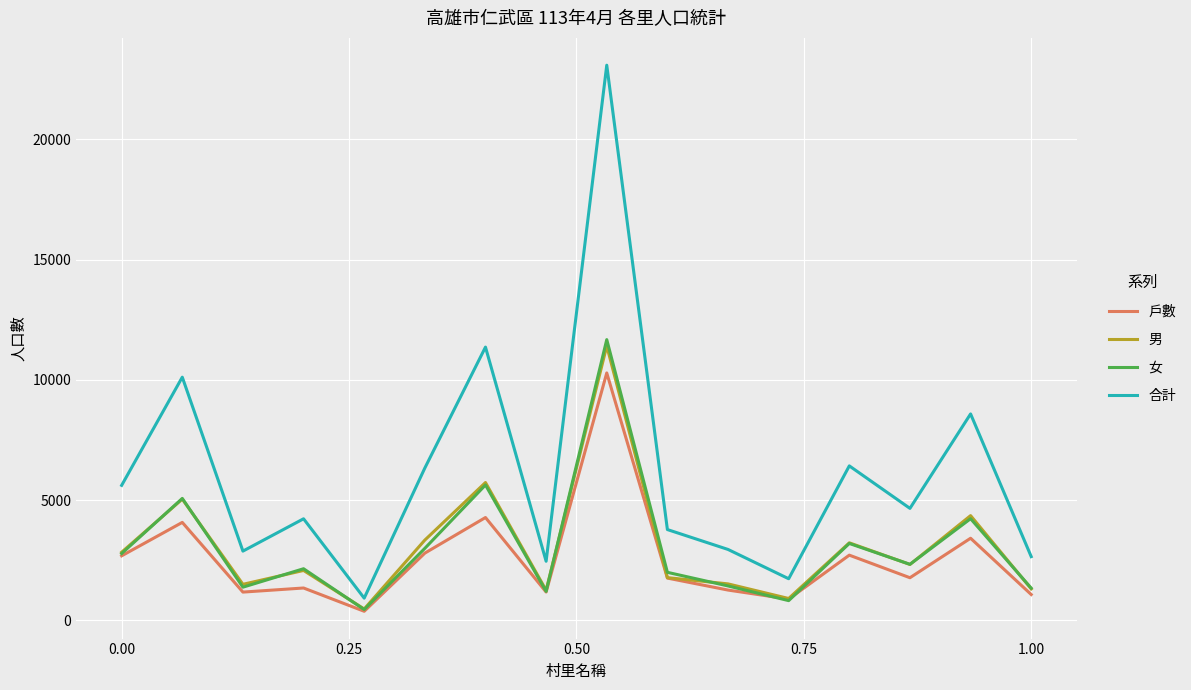

Which series has the largest total across all categories?

合計